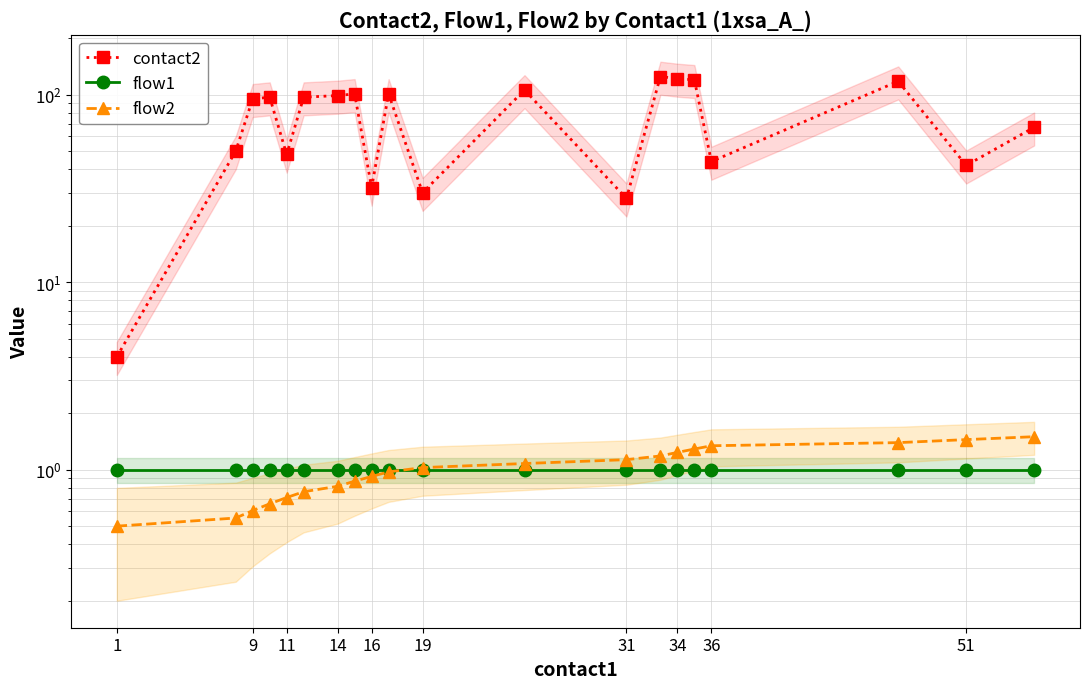

What is the smallest value displayed?

0.5